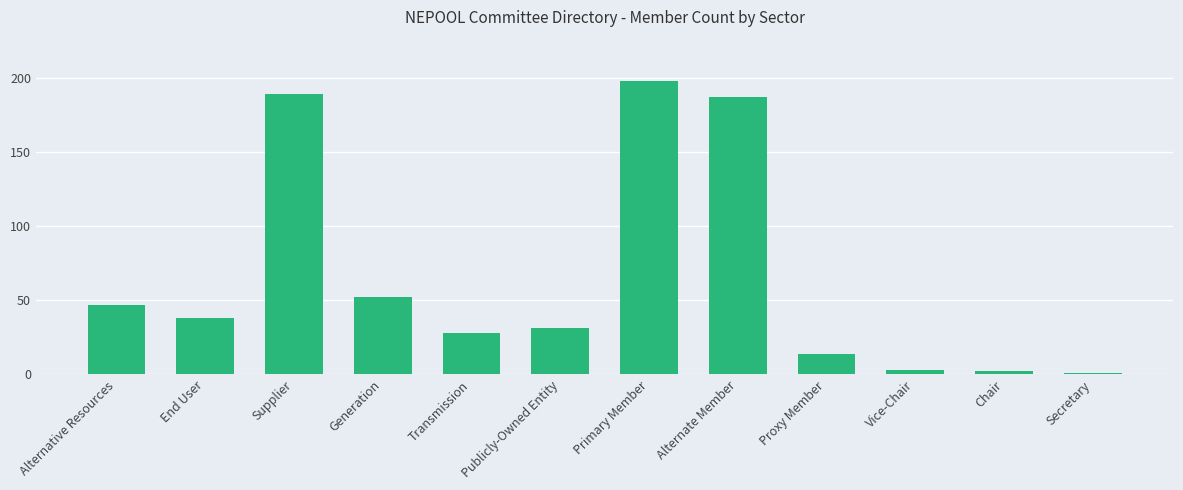

What is the change in value from Generation to Primary Member?

+146